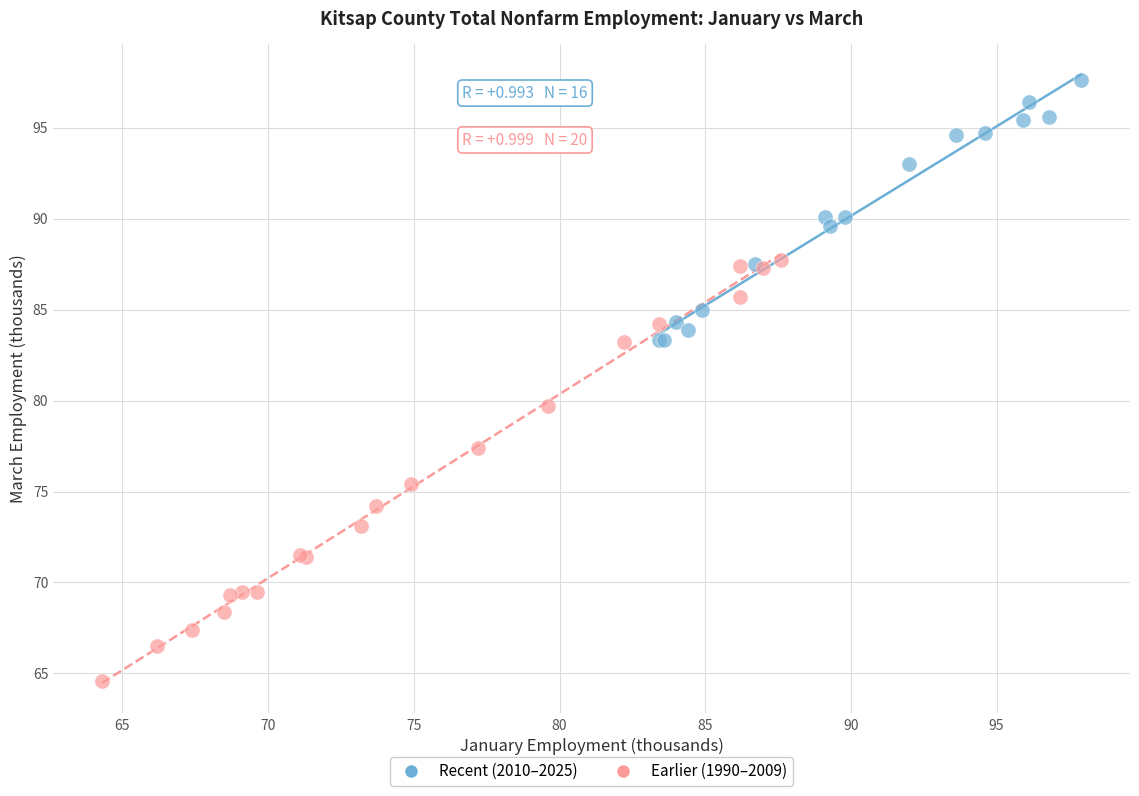

Which series contains the lowest Y value?

Earlier (1990–2009)